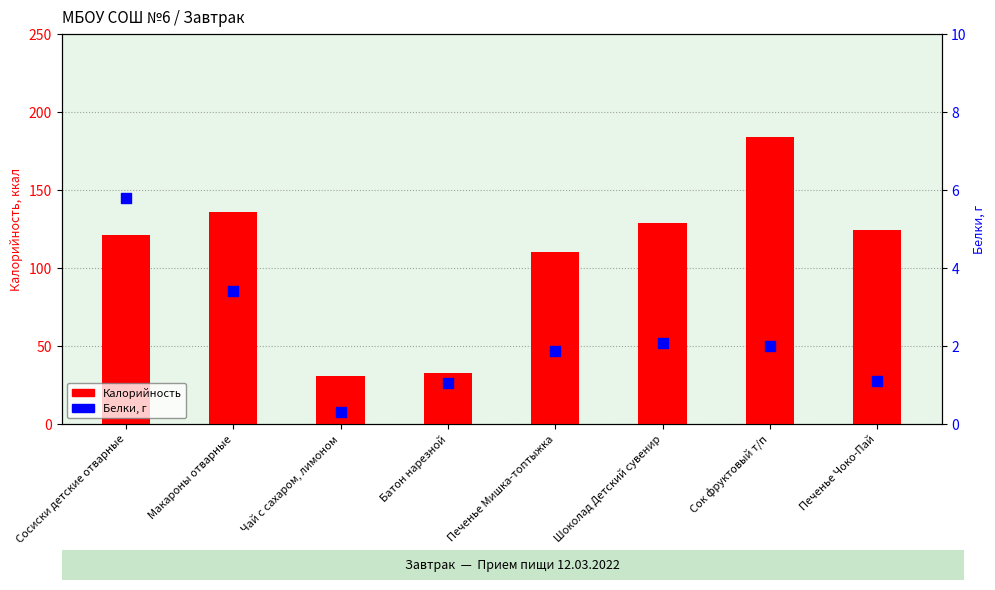

What is the total value across all series at Сосиски детские отварные?

127.1